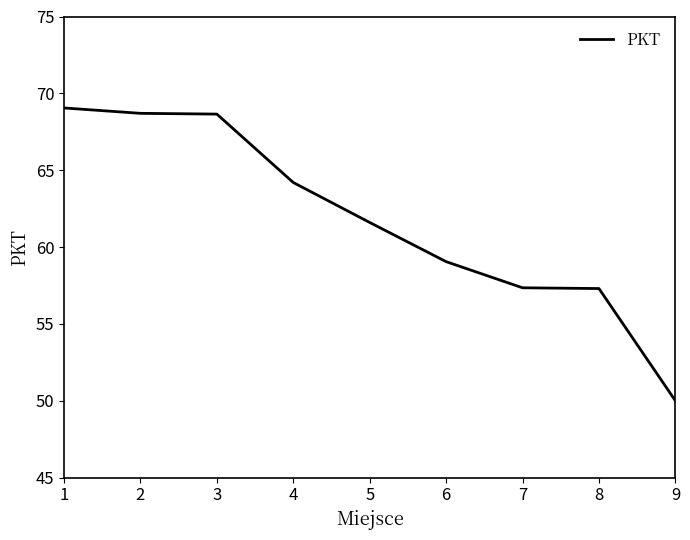

How many values are below 61?

4